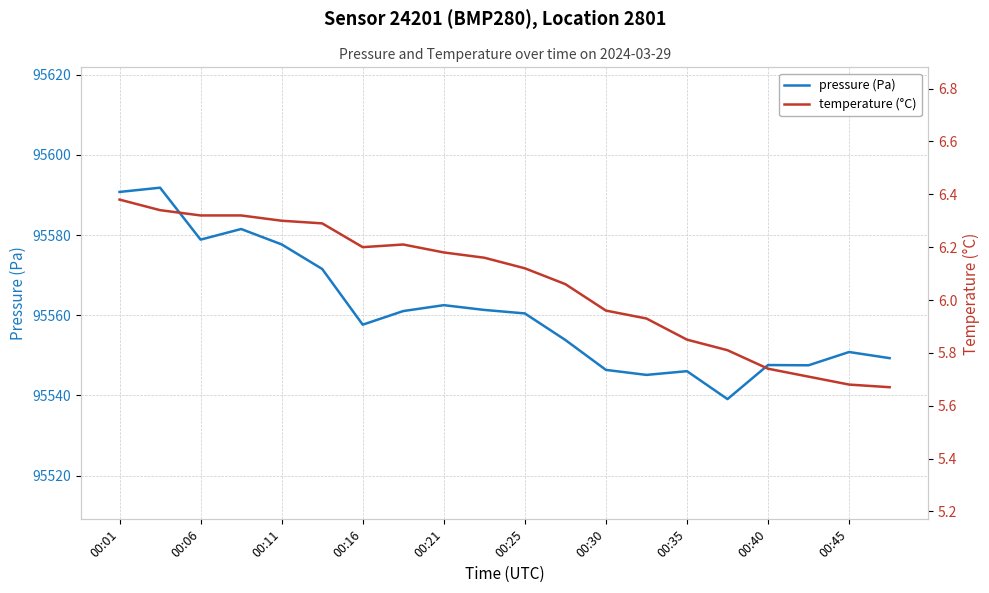

What is the maximum value for pressure (Pa)?

95591.8